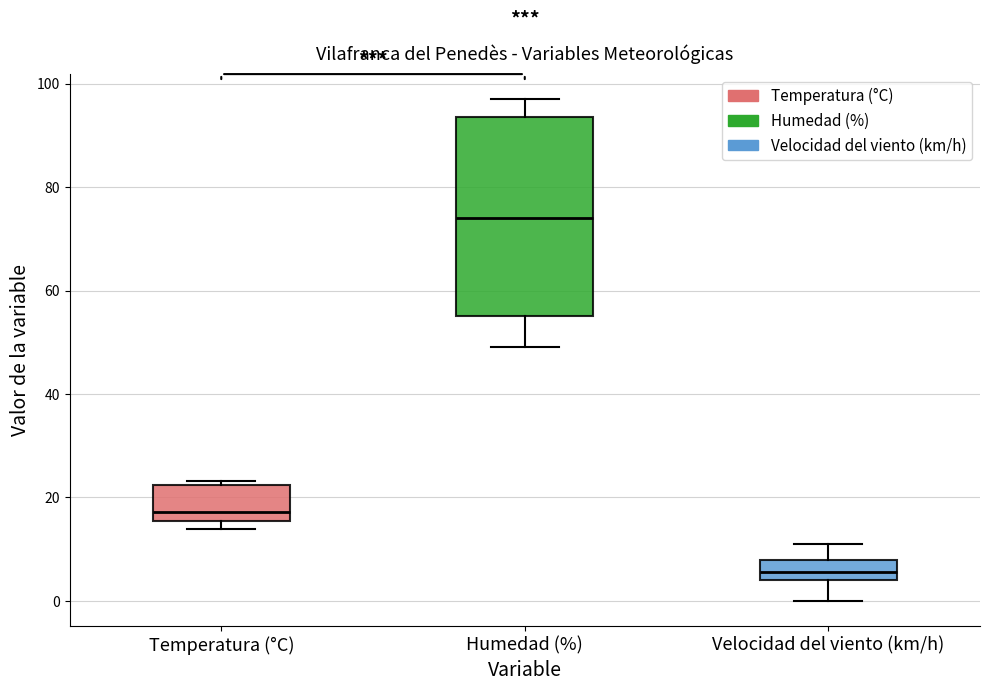

Which box's median line is the highest?

Humedad (%)